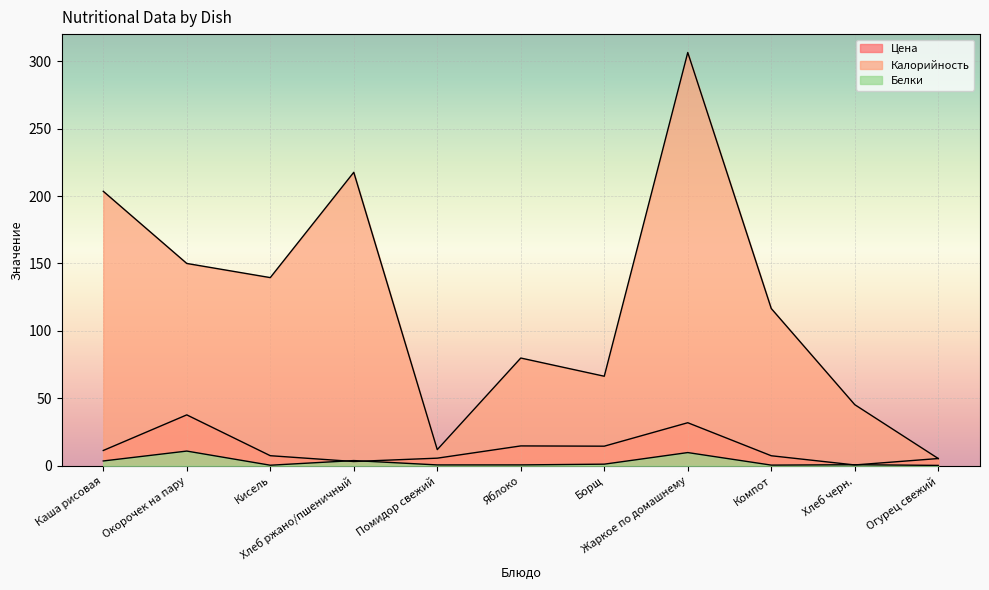

What is the value of the Белки point at the 6th from the left?

0.7